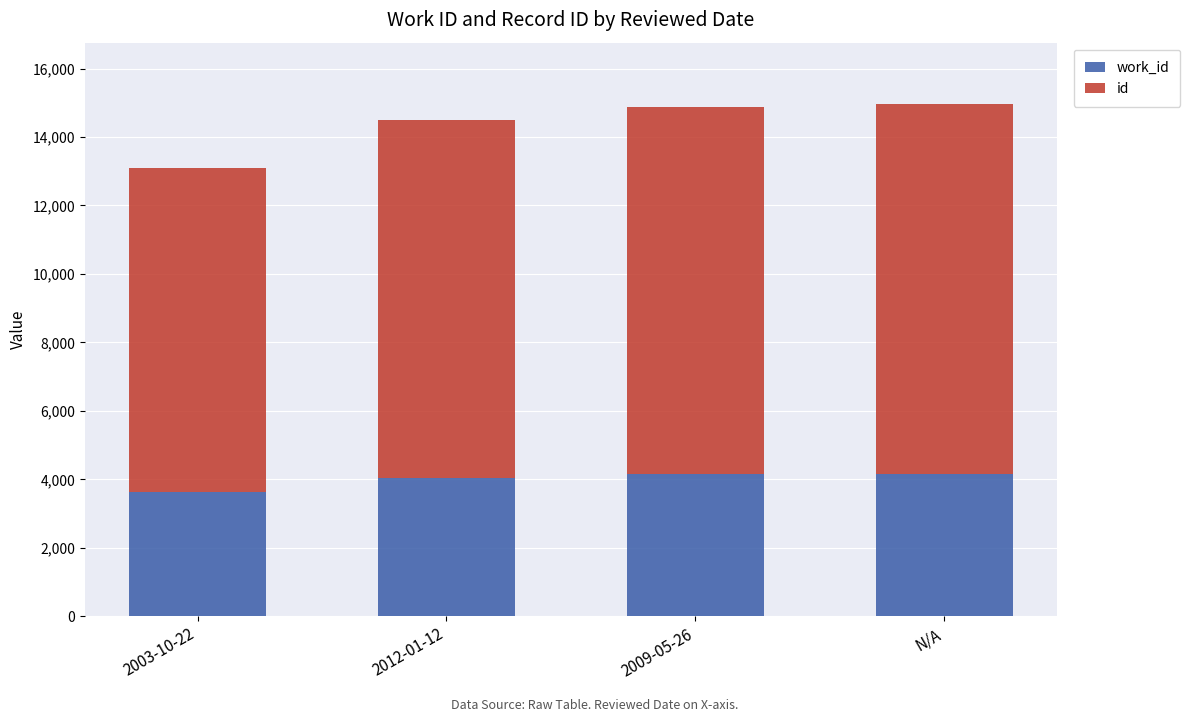

At which label is work_id closest to 3901?

2012-01-12